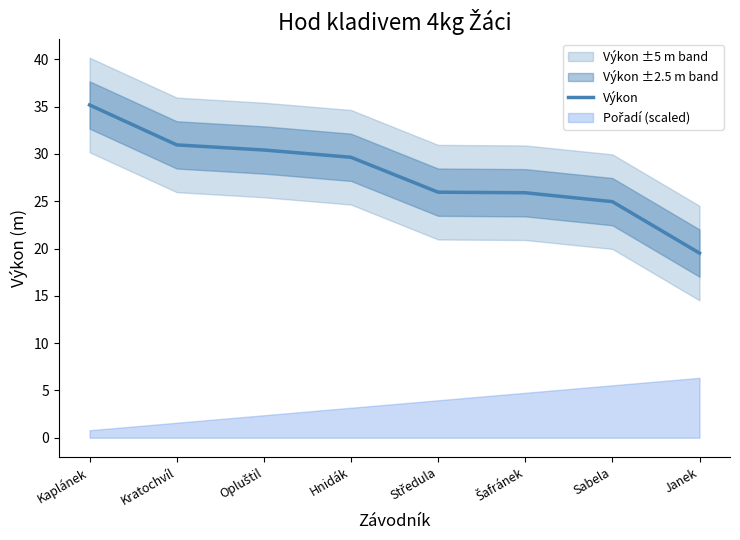

Which has a higher value, Hnidák or Opluštil?

Opluštil